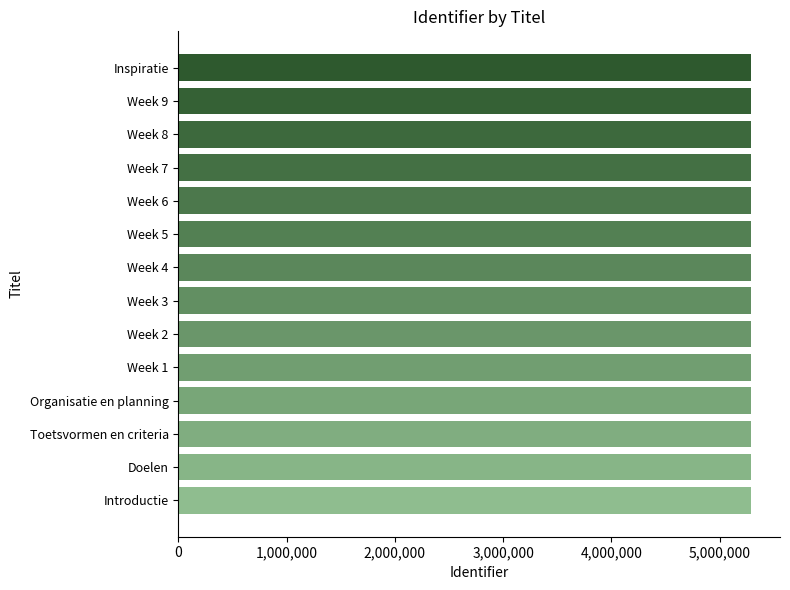

Approximately how many times larger is the value at Organisatie en planning compared to Week 8?

1.0